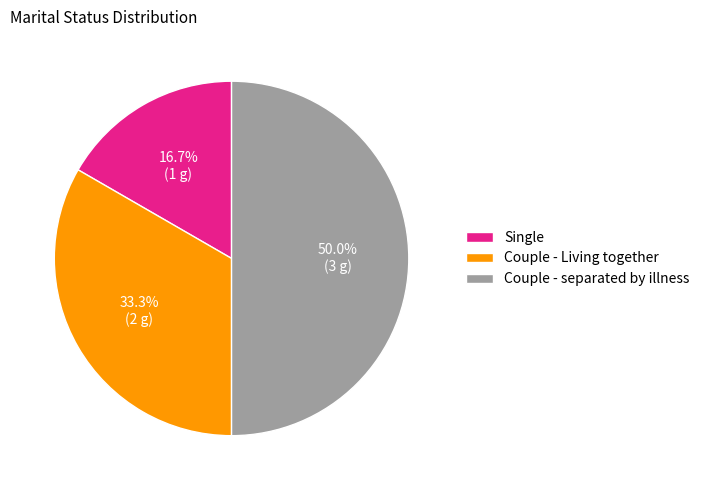

Is it true that Couple - Living together is 26% of the pie?

False